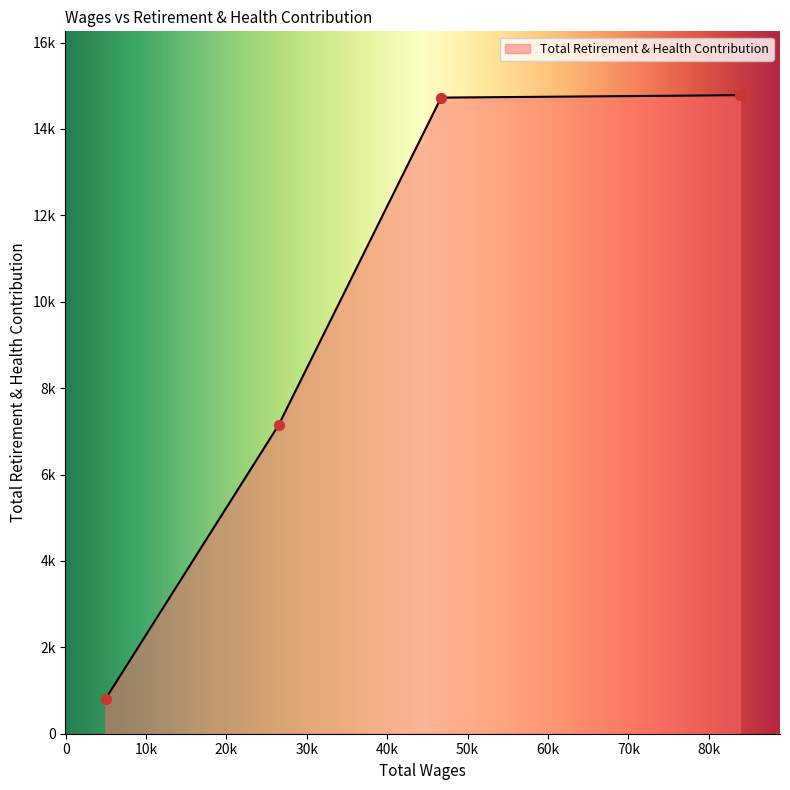

Which has a higher value, 26480.0 or 83848.0?

83848.0